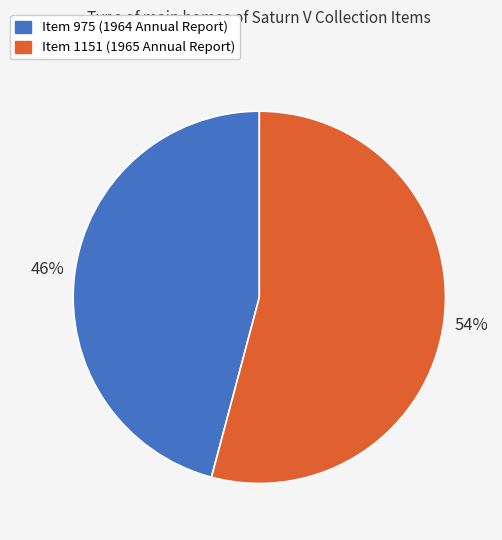

To the nearest percent, what is the combined percentage of Item 1151 (1965 Annual Report) and Item 975 (1964 Annual Report)?

100%